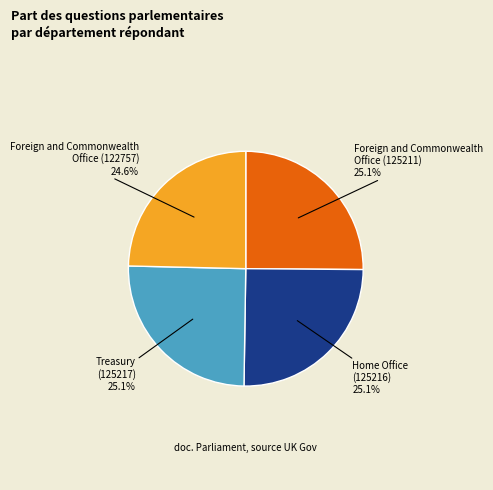

Does any single category account for the majority?

No